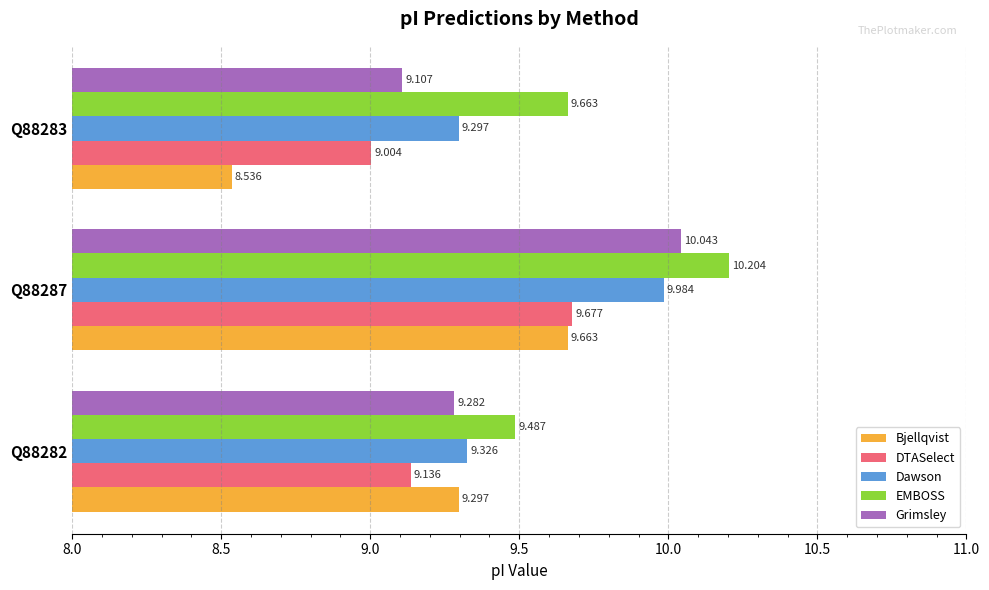

Which label corresponds to the smallest value in the chart?

Q88283